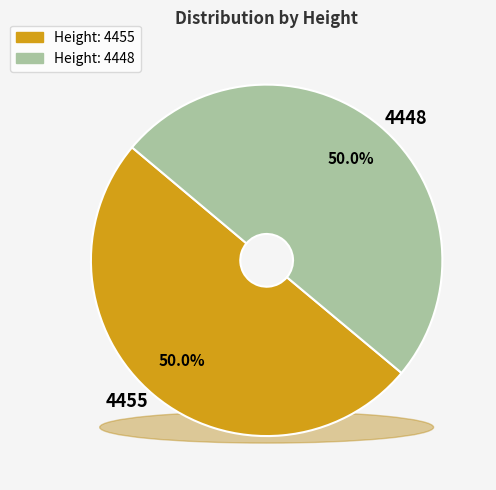

The 4448 slice represents 50% of the pie. True or false?

True